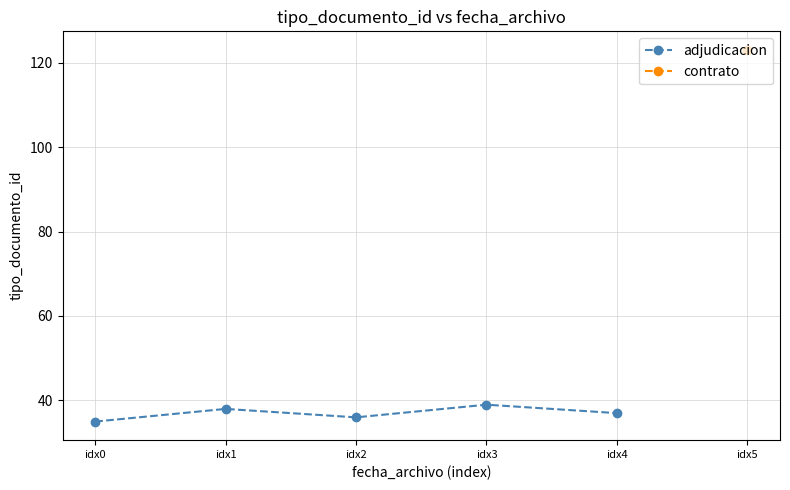

True or false: the data has more than 0 interior local peaks.

True